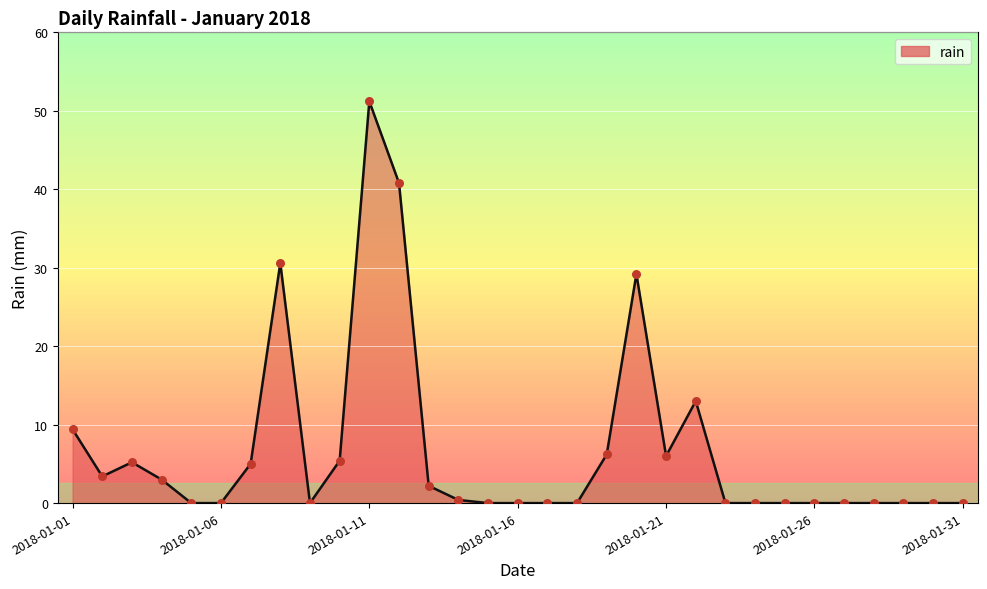

What is the difference between the maximum and minimum values?

51.2